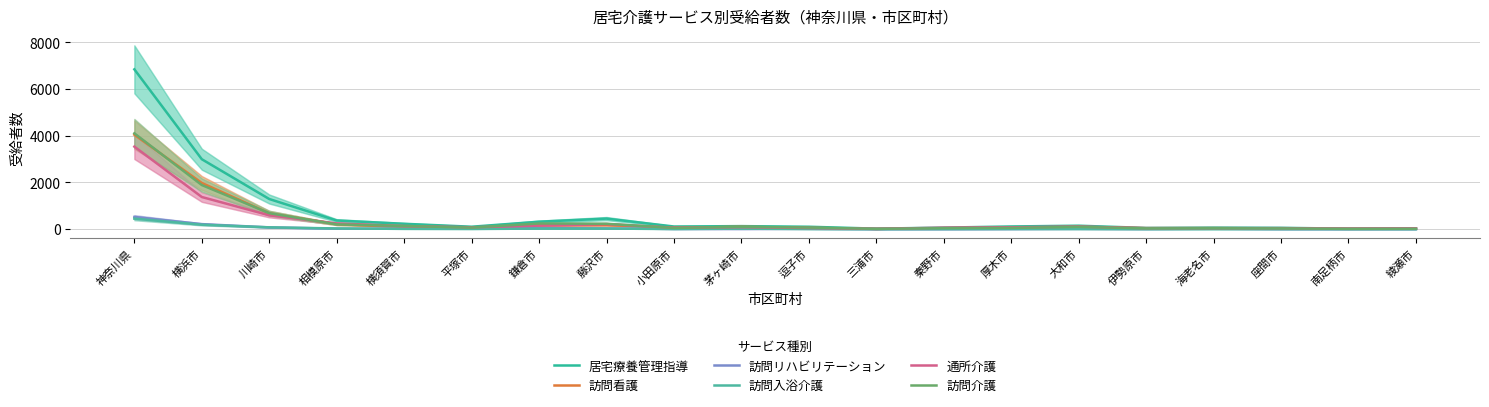

Which category has the lowest value across all series?

南足柄市